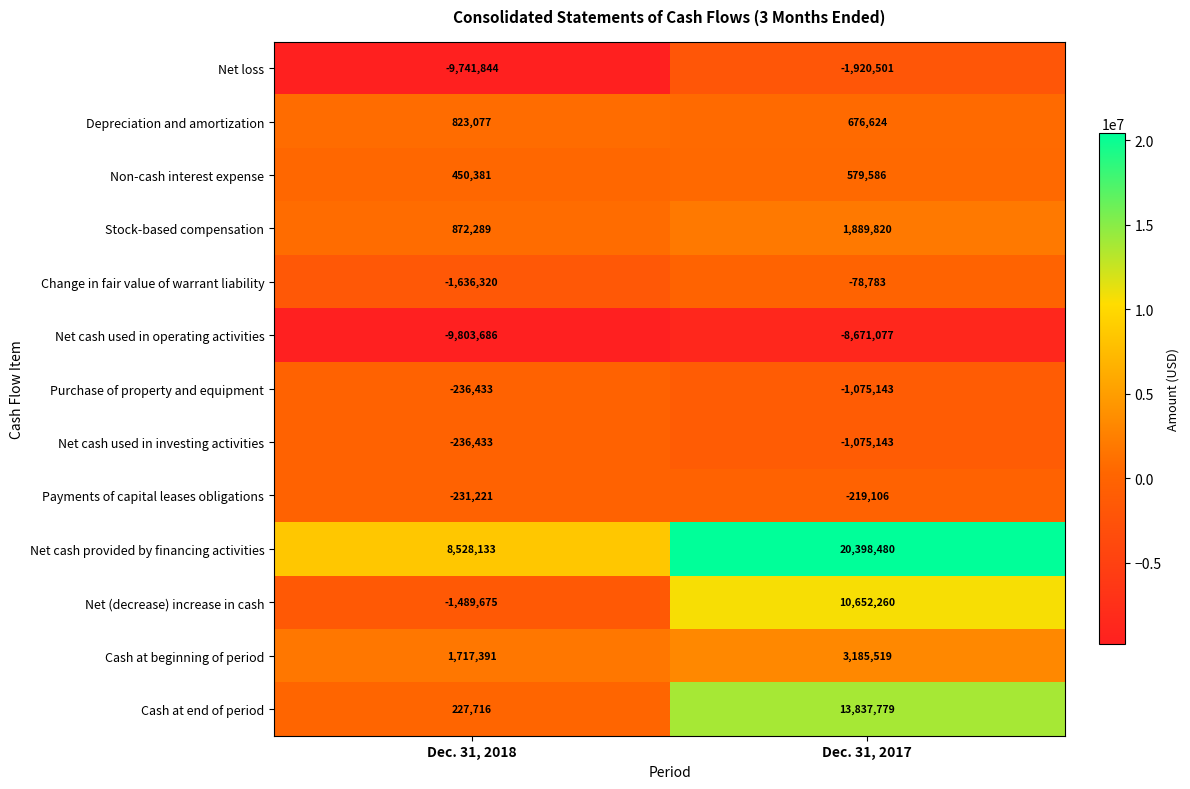

Which series has the largest total across all categories?

Net cash provided by financing activities